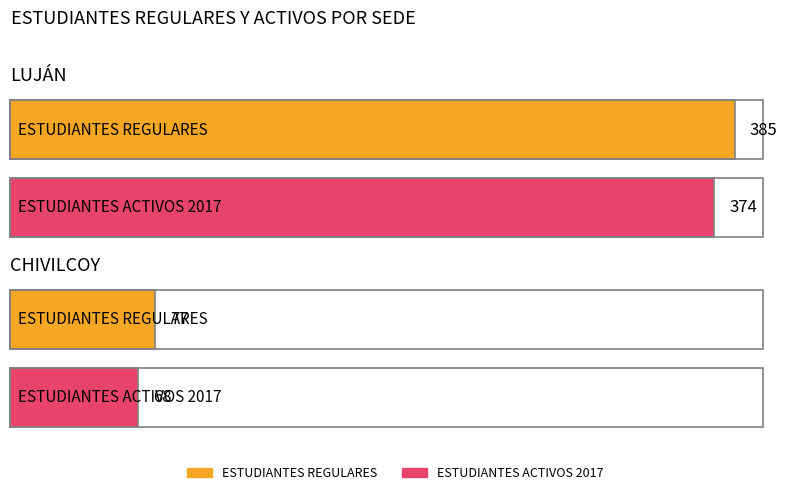

Reading left to right, list all the values displayed in this chart.

ESTUDIANTES REGULARES: LUJÁN=385	CHIVILCOY=77
ESTUDIANTES ACTIVOS 2017: LUJÁN=374	CHIVILCOY=68